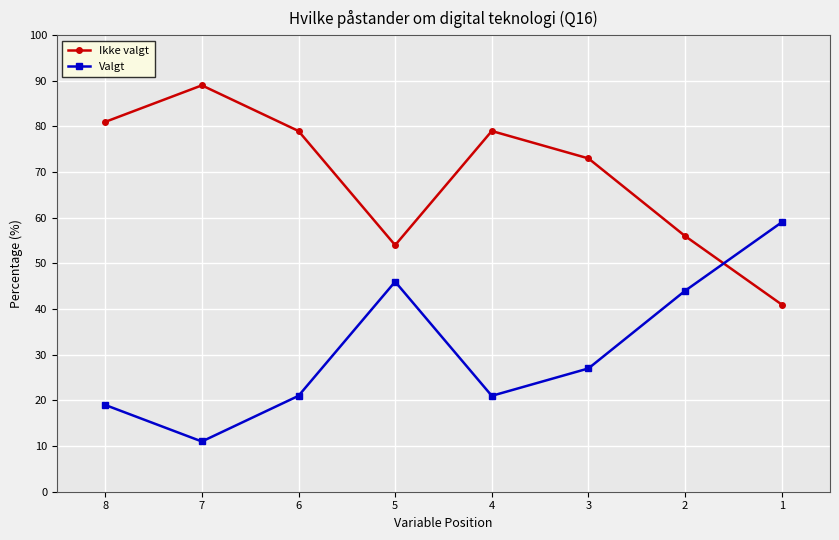

In Ikke valgt, how many points are higher than both neighbors (excluding endpoints)?

2